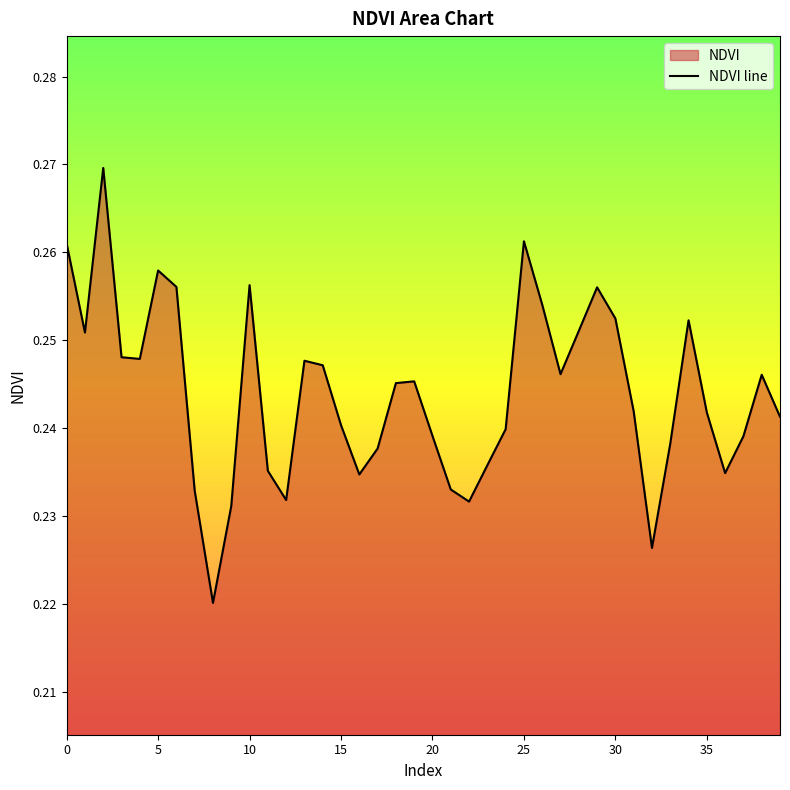

What is the label of the 40th point from the left?

39